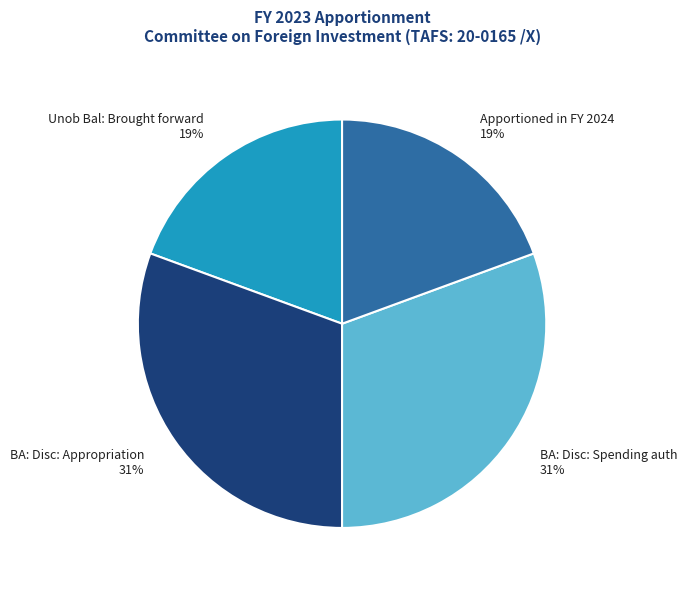

Is there any slice that represents more than half of the pie?

No